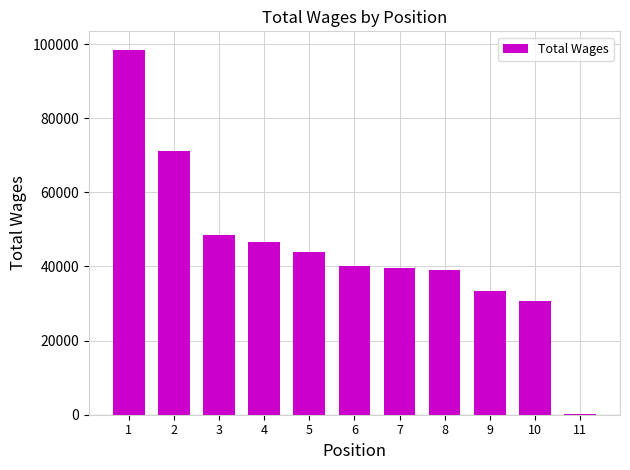

How many data points does each series have?

11